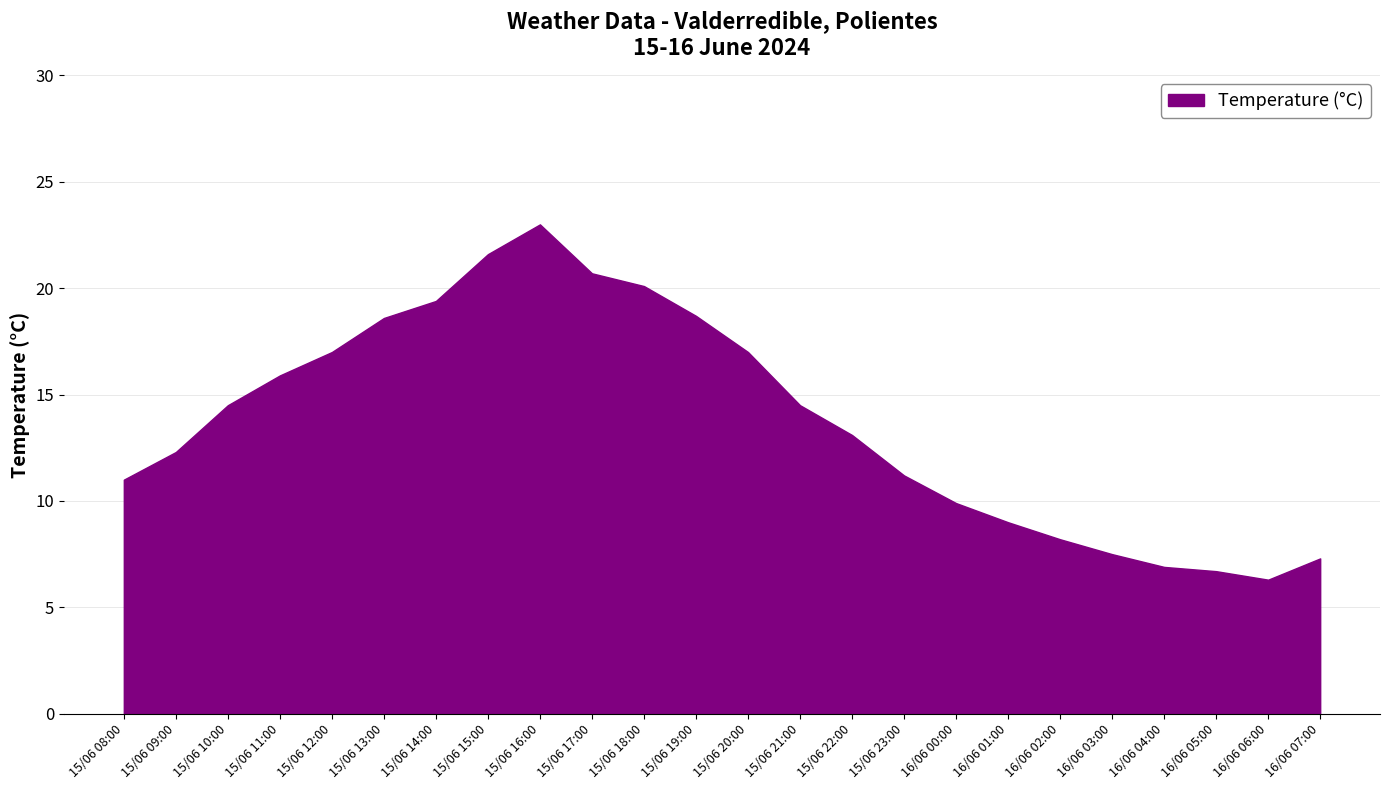

True or false: Wind Speed (km/h) and Temperature (°C) intersect in this chart.

False